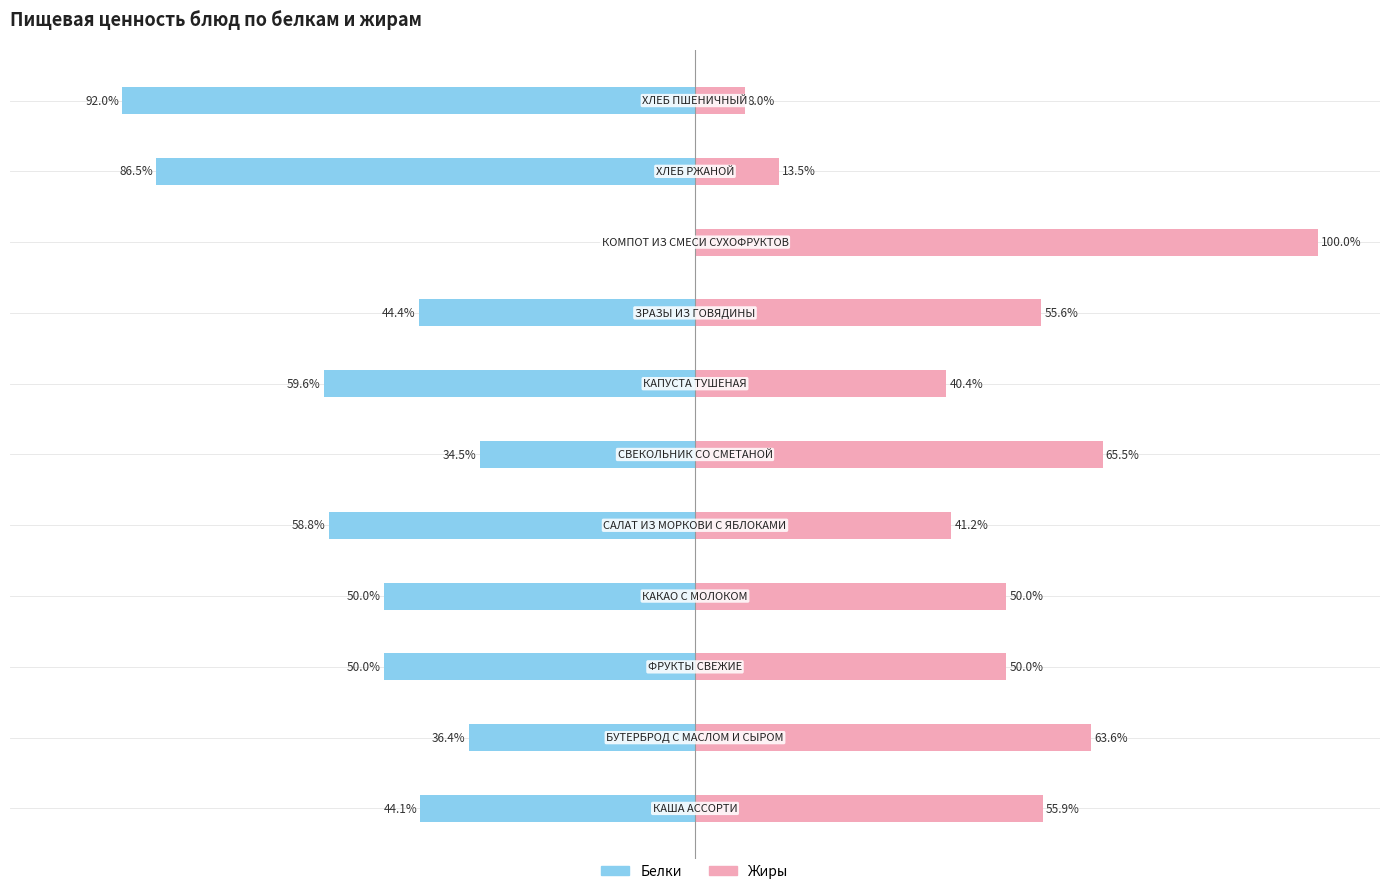

Which series has the largest range (max minus min)?

Белки